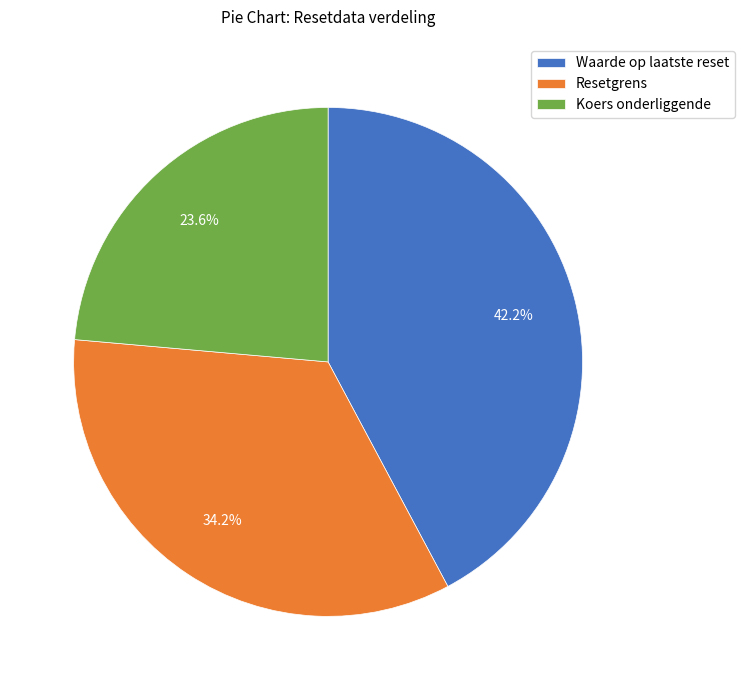

What percentage do Koers onderliggende and Resetgrens together represent?

57.8%